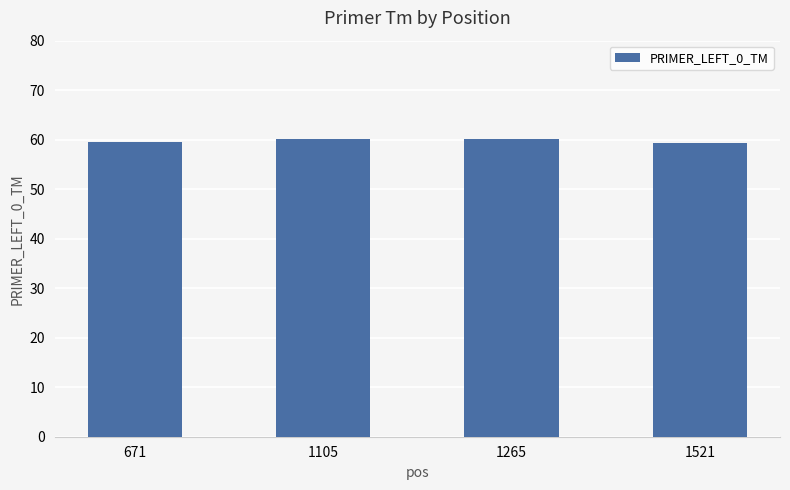

The chart shows a value of 27.5 at 671. True or false?

False